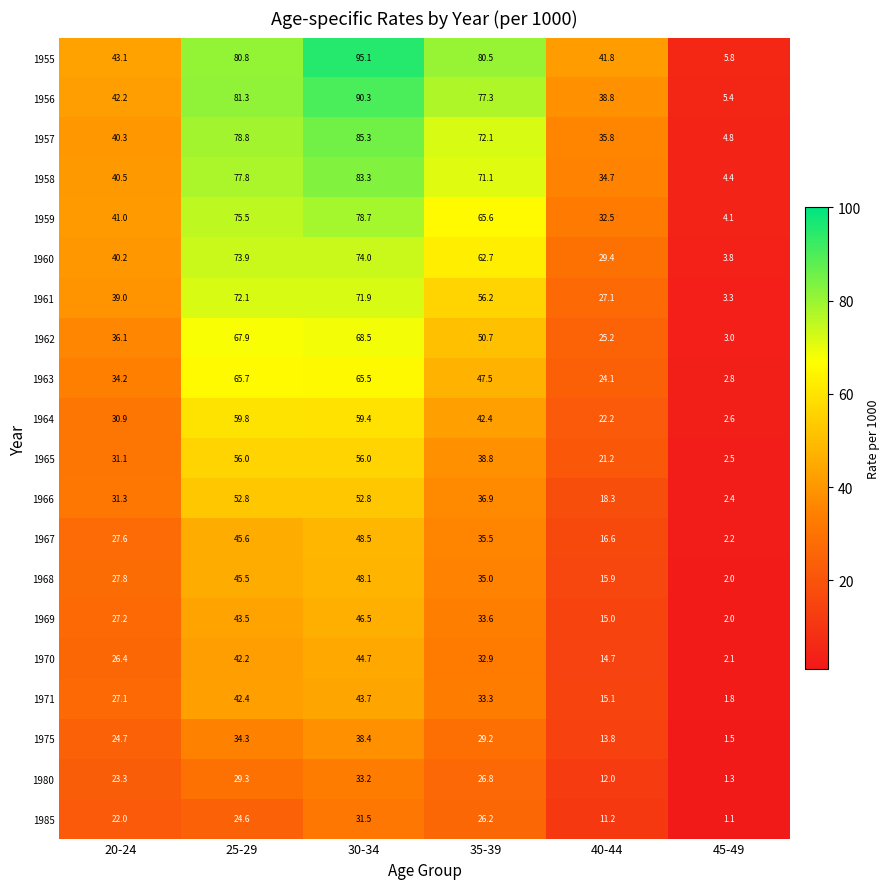

Which label corresponds to the smallest value in the chart?

45-49